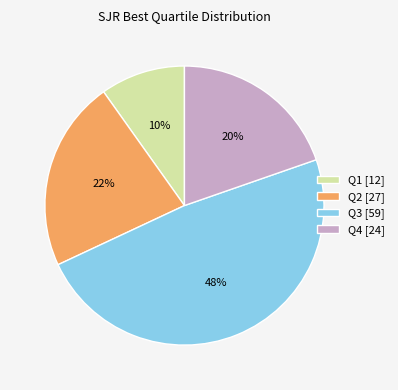

The Q3 [59] slice represents 48% of the pie. True or false?

True